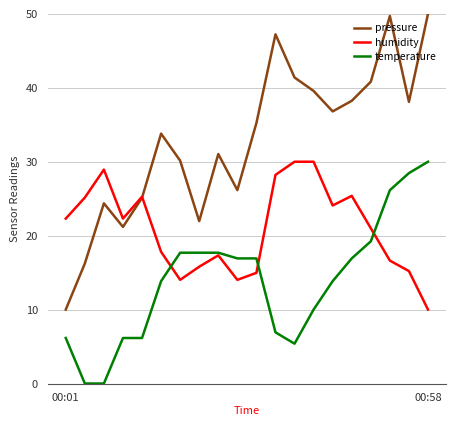

List the series in order of their overall mean, highest first.

pressure, humidity, temperature